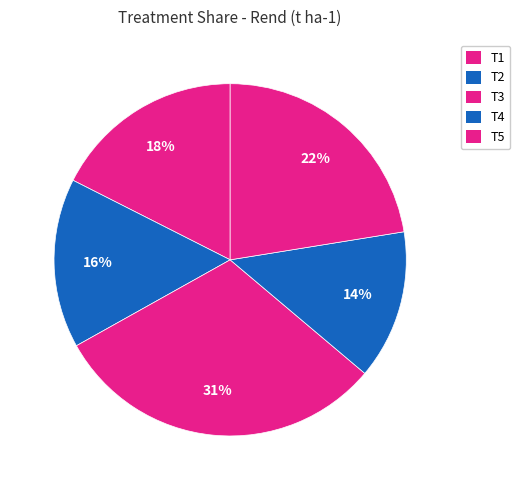

Count the number of slices in the pie.

5